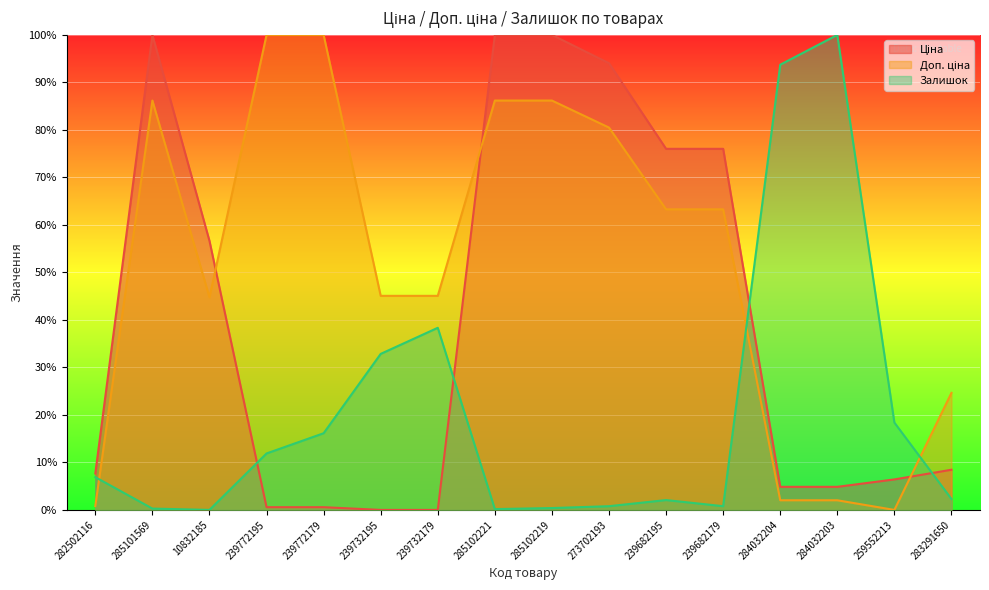

The Залишок series shows 1.2 at 283291650. True or false?

False